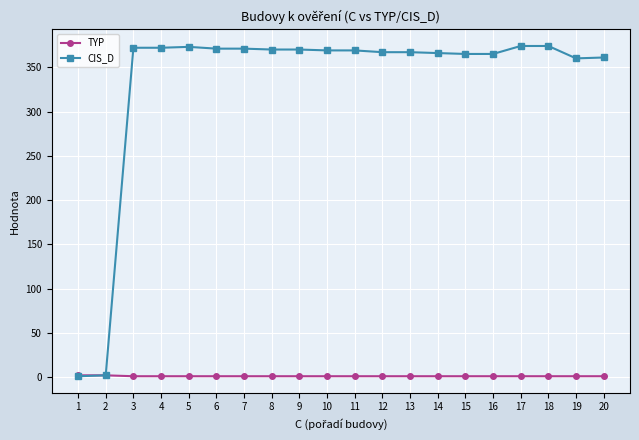

Is it true that CIS_D equals 366 at 14?

True